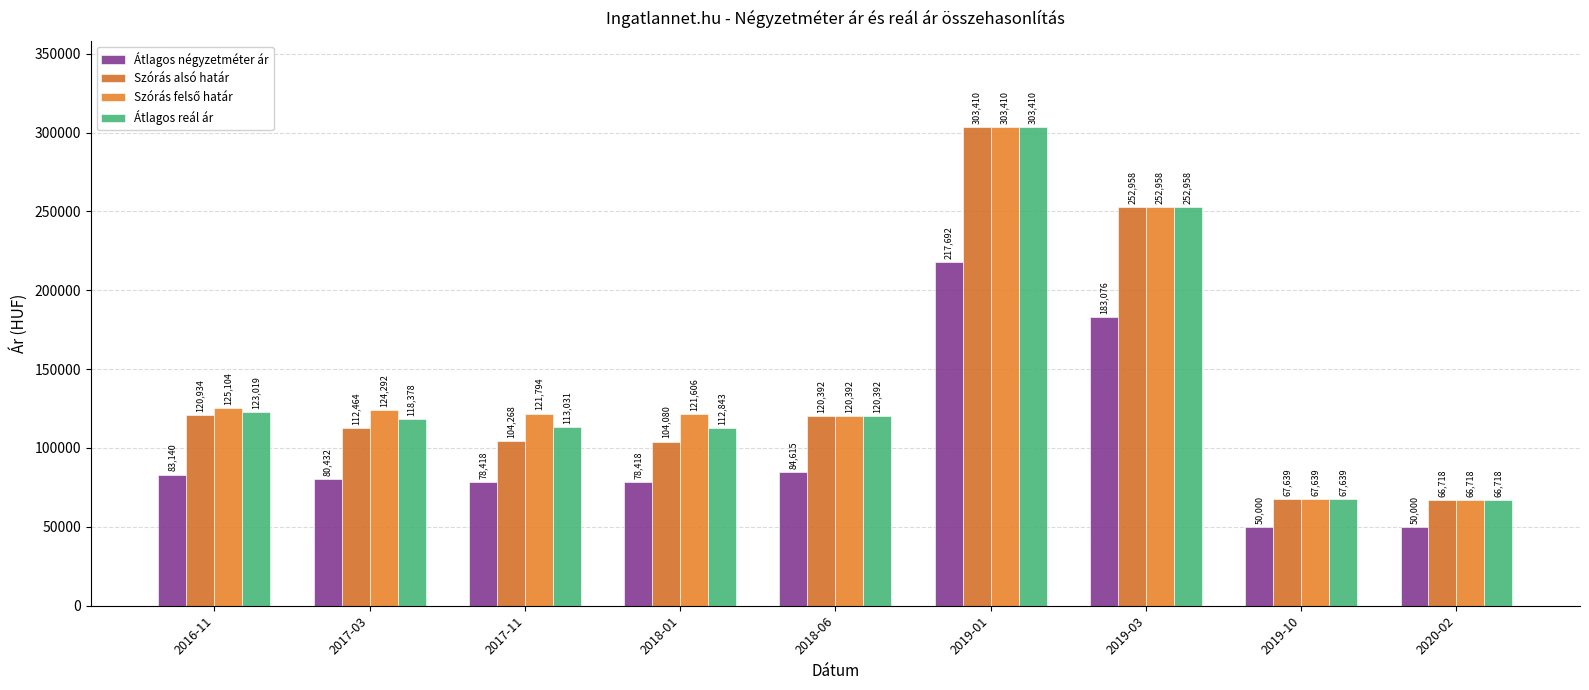

What position from the left is 2018-06?

5